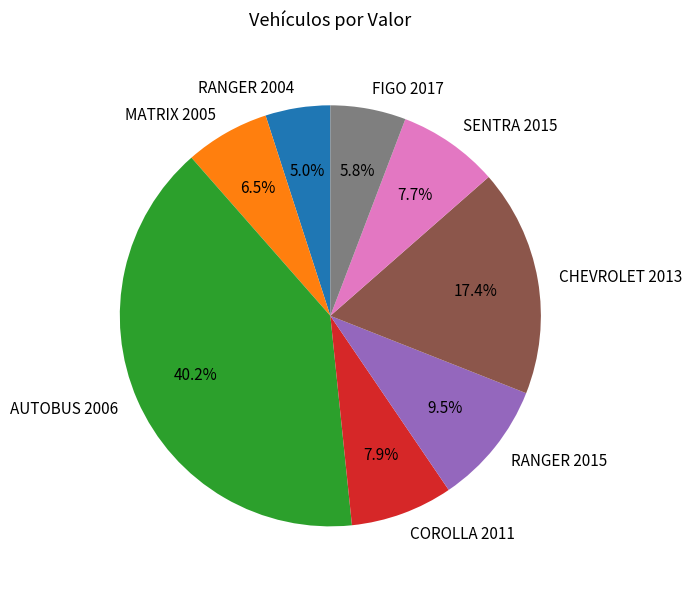

How many slices are in this pie chart?

8